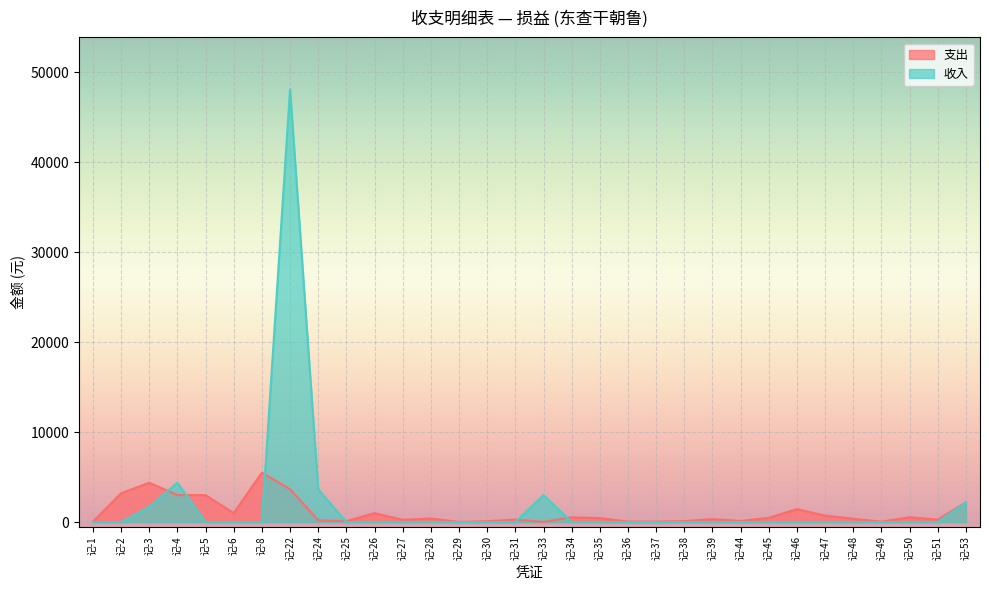

What are all the series names shown in the legend?

支出, 收入